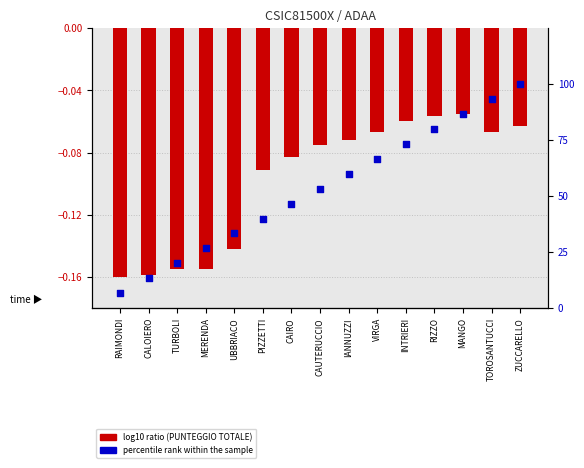

What are all the series names shown in the legend?

log10 ratio (PUNTEGGIO TOTALE), percentile rank within the sample